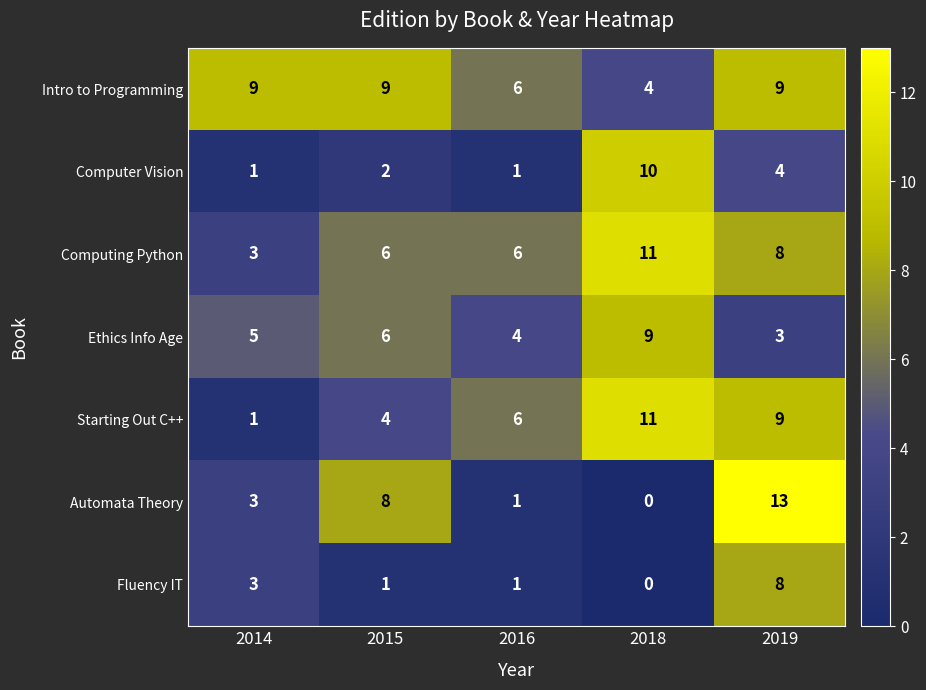

How many data points does each series have?

5